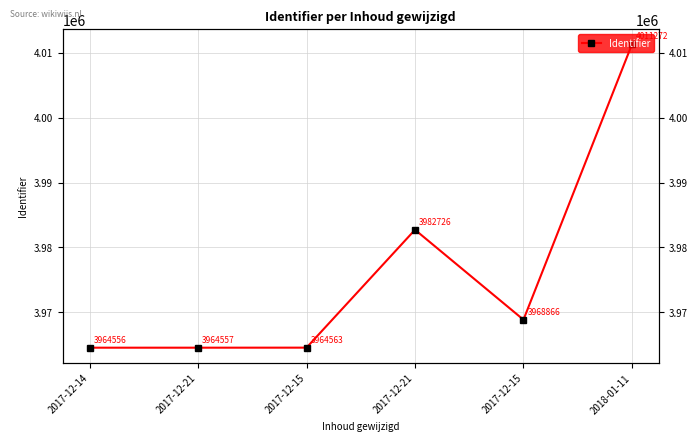

What is the label of the 2nd point from the right?

2017-12-15